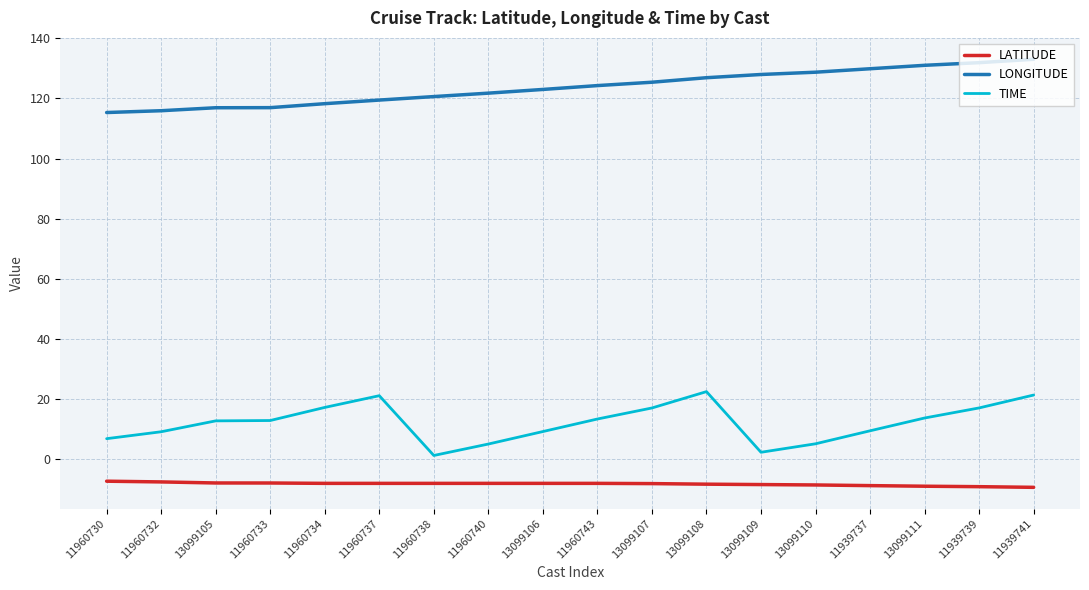

List the series in order of their peak value, lowest first.

LATITUDE, TIME, LONGITUDE